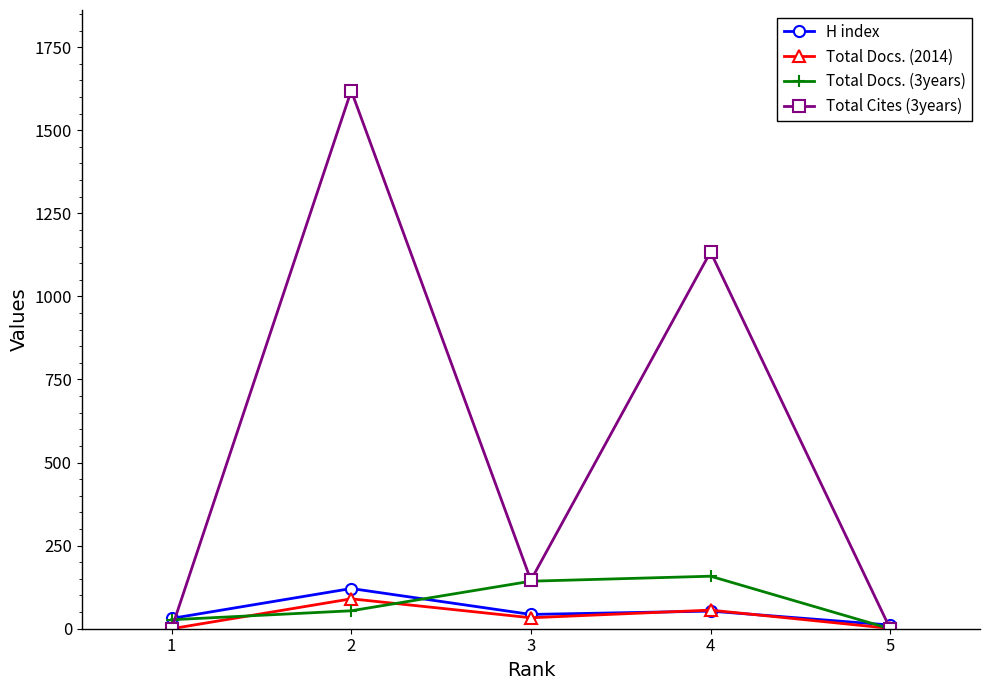

What is the difference between the maximum and second lowest values in the Total Docs. (3years) series?

131